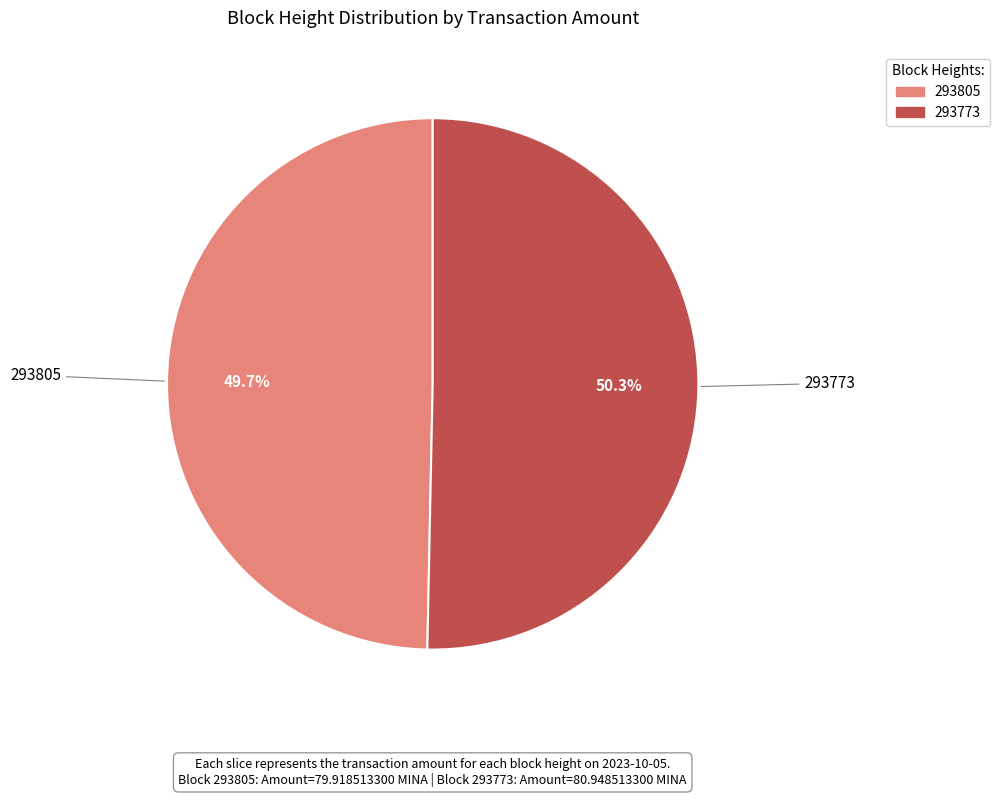

Rank the categories by value from lowest to highest.

293805, 293773